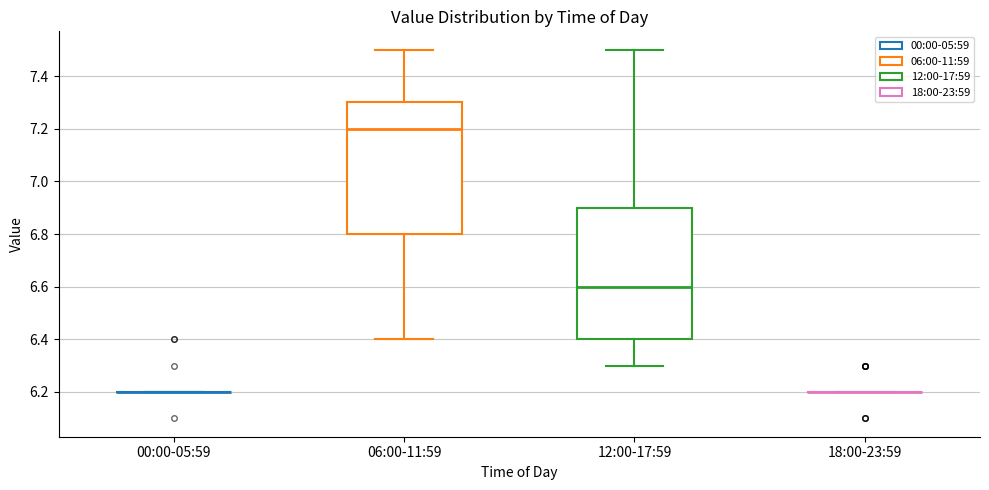

Reading left to right, transcribe this box plot: for each box, give where its median line is, the range the box spans, and where its two whiskers end, as read against the y-axis. The values are not printed on the chart, so give them approximately, as read against the axis.

00:00-05:59: box collapsed to a line at 6.2, whiskers 6.2 to 6.2
06:00-11:59: median 7.2, box 6.8 to 7.3, whiskers 6.4 to 7.5
12:00-17:59: median 6.6, box 6.4 to 6.9, whiskers 6.3 to 7.5
18:00-23:59: box collapsed to a line at 6.2, whiskers 6.2 to 6.2